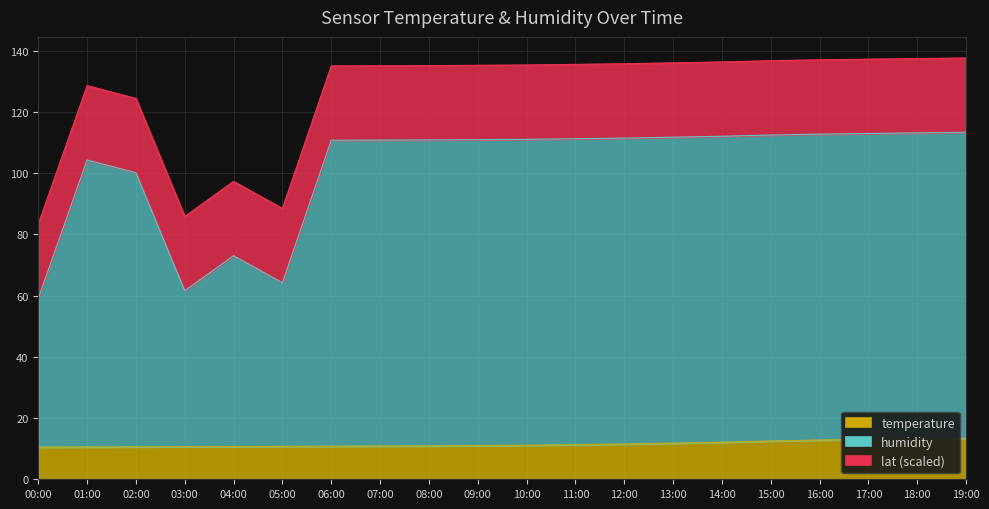

Does the chart display data point markers on the line(s)?

No